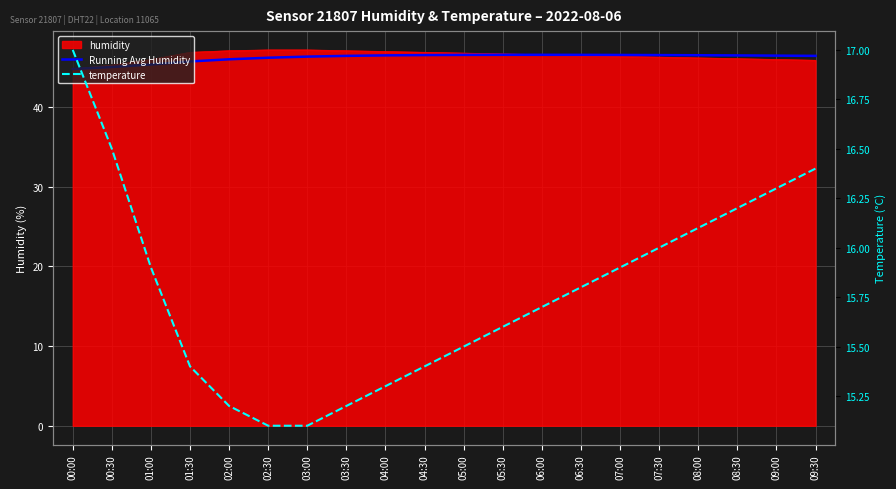

What is the smallest value displayed?

15.1